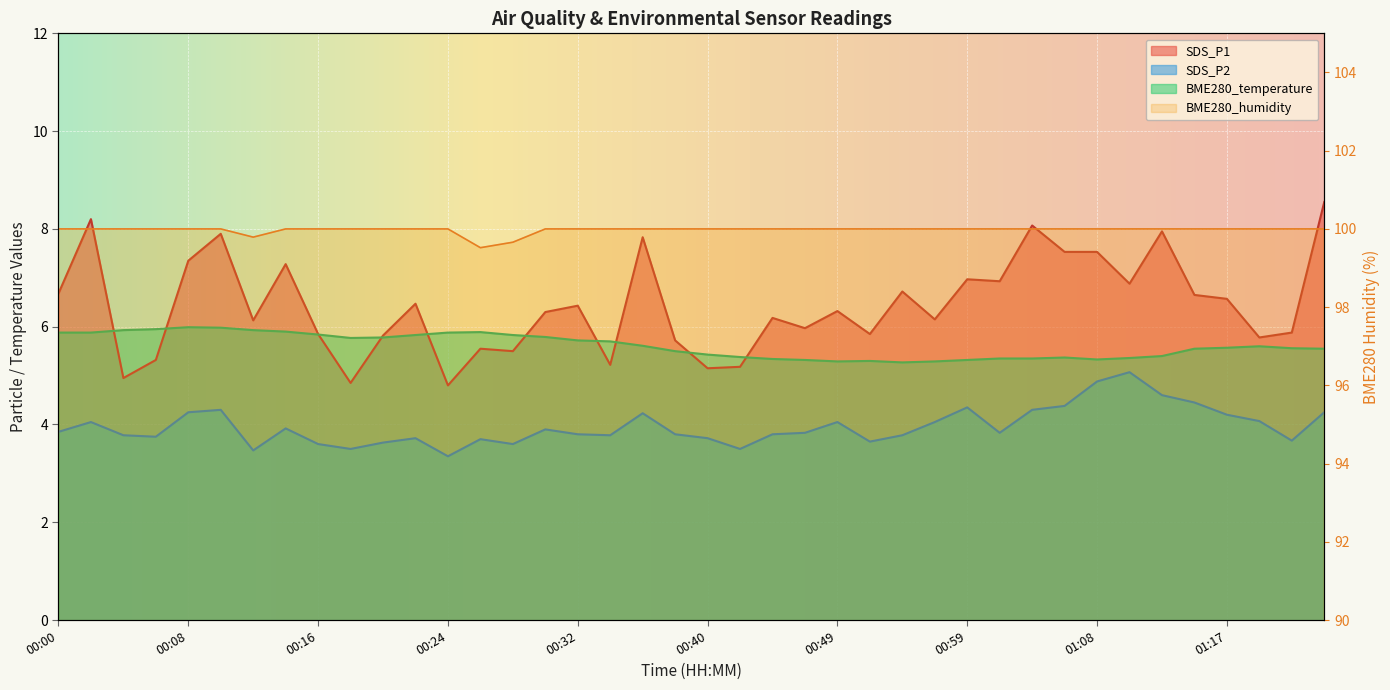

At which label does SDS_P1 reach its peak?

01:25